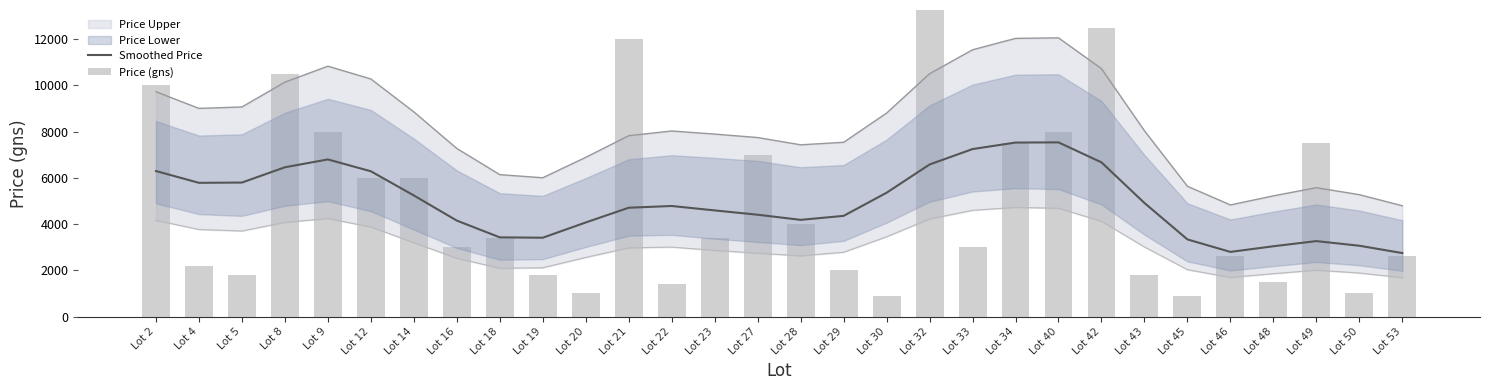

What is the value of the Price (gns) bar at the 28th from the left?

7500.0